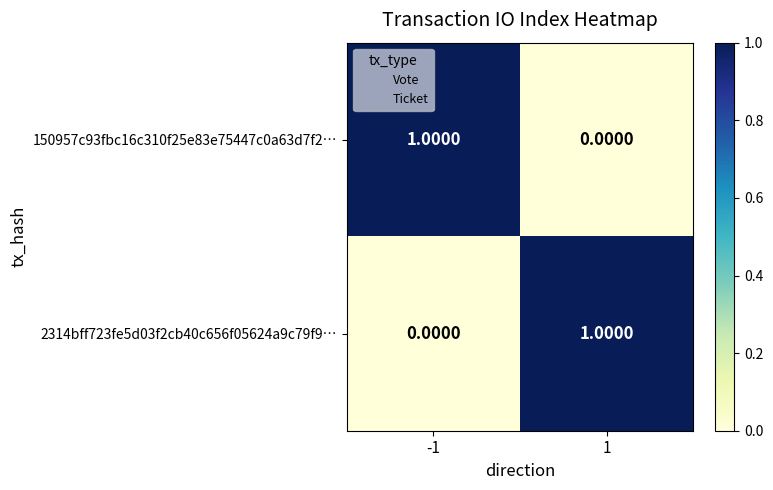

What is the total value across all series at 1?

1